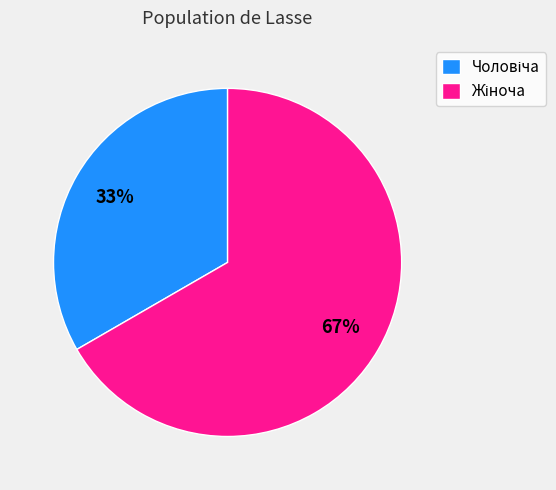

Count the number of slices in the pie.

2